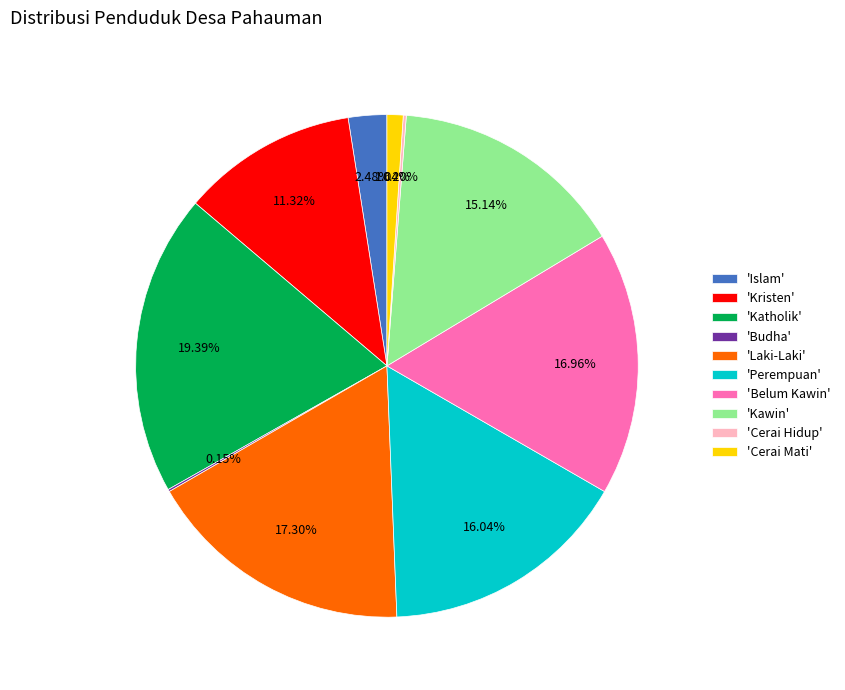

What is the largest slice in the pie chart?

'Katholik'